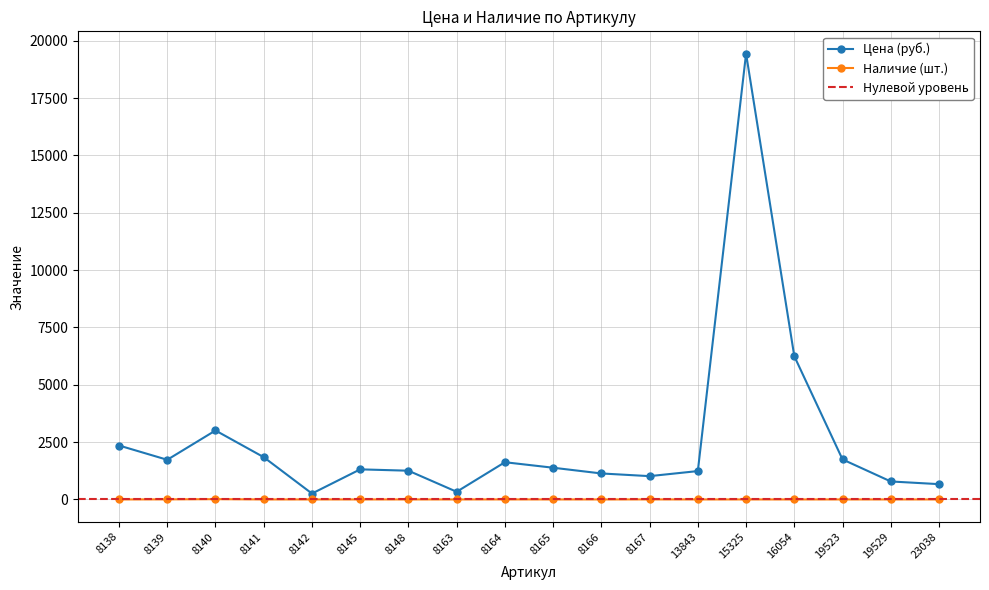

What is the difference between the Цена values at 8139 and 8166?

596